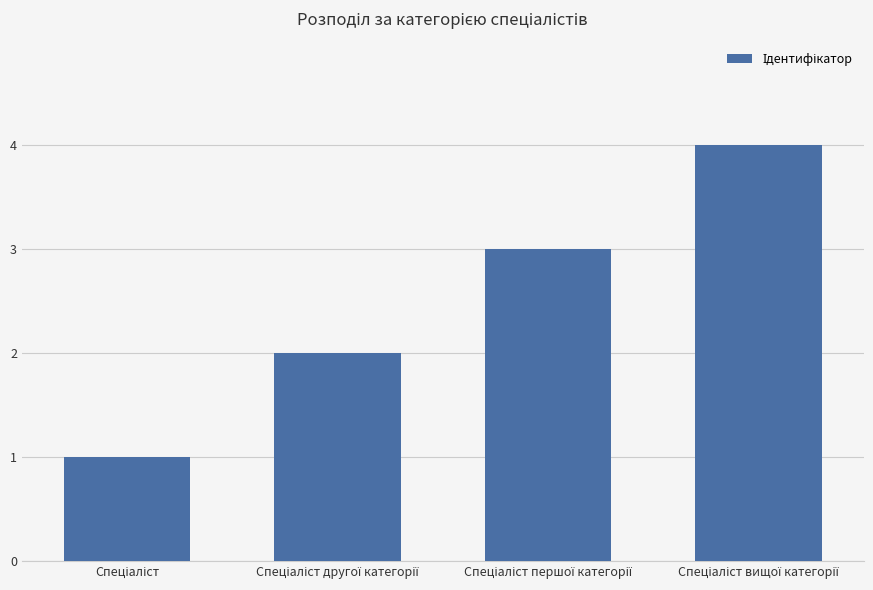

Count the number of categories in the chart.

4